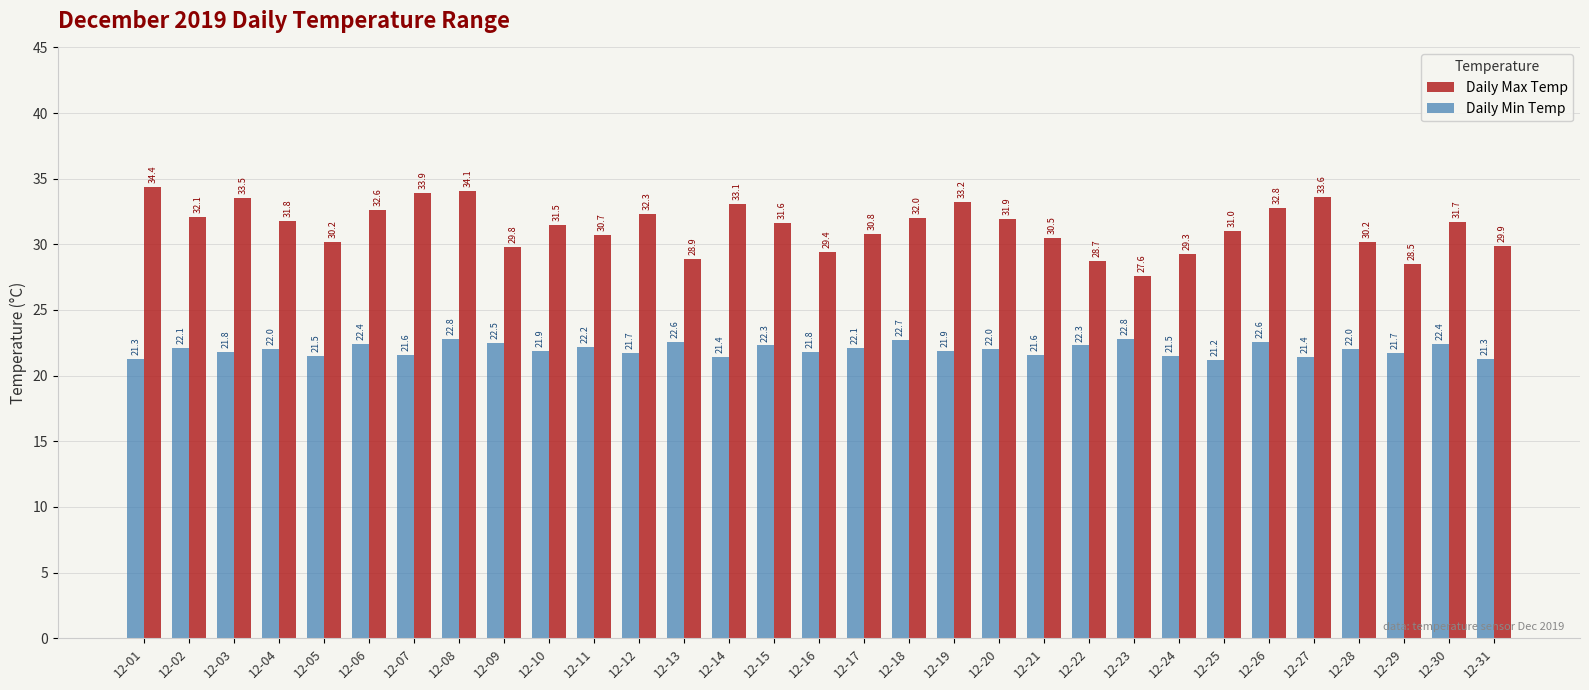

What is the value of the Daily Max Temp bar at the 11th from the left?

30.7